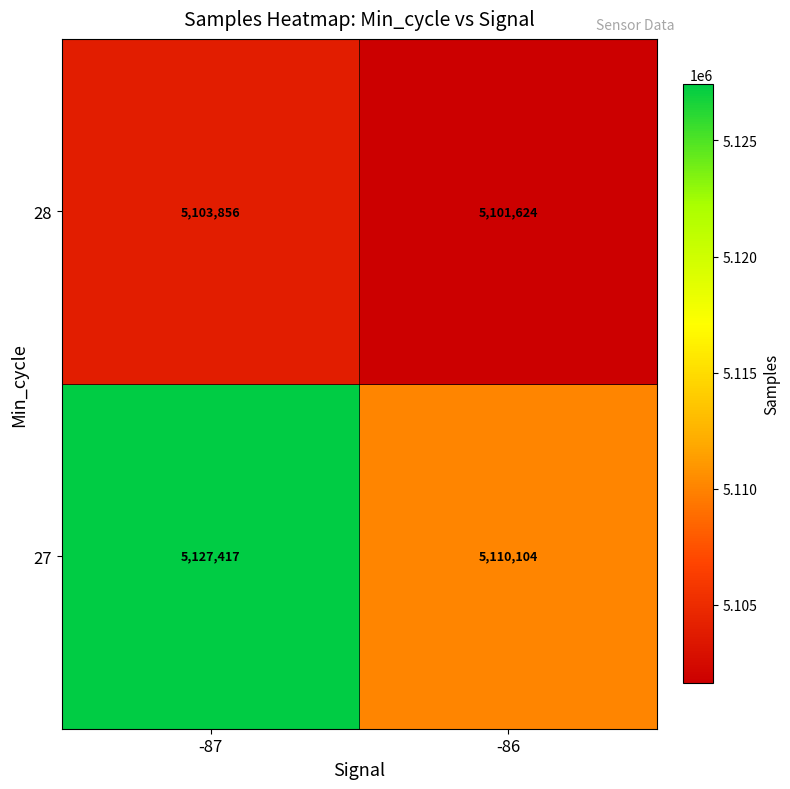

Between -87 and -86, which series saw the biggest shift?

27